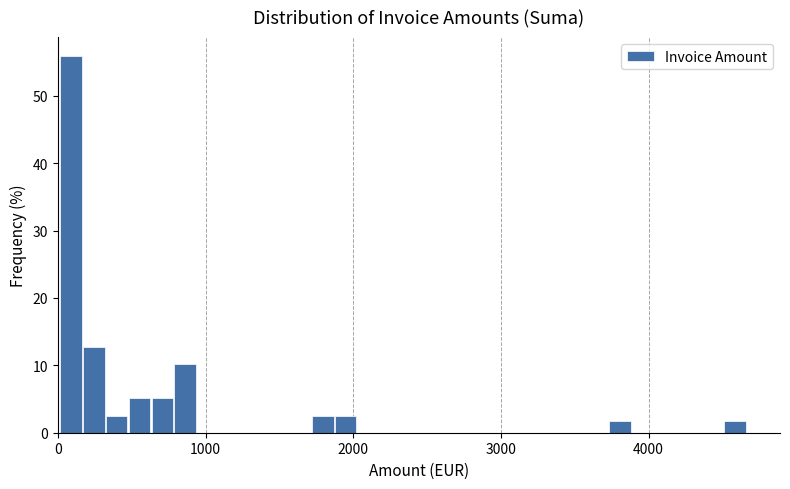

Around what value on the x-axis is the tallest bar? Give the approximate position of its centre, as read against the axis.

100